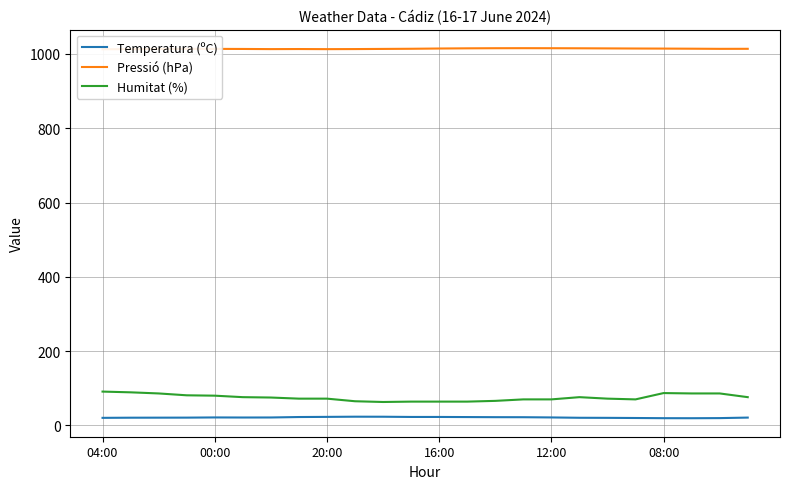

Is the value of Humitat (%) at 7 greater than the value of Temperatura (ºC) at 22?

Yes